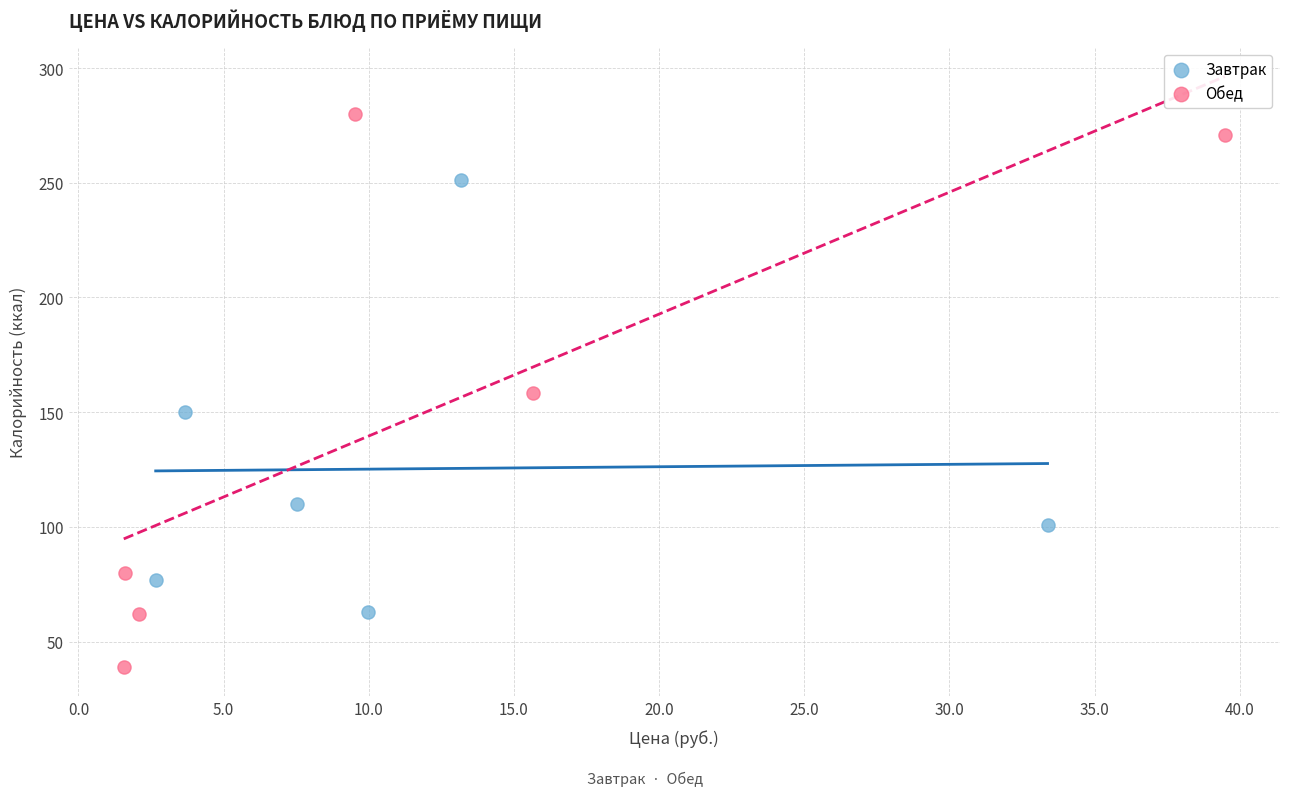

Which series has the widest spread of Y values?

Обед